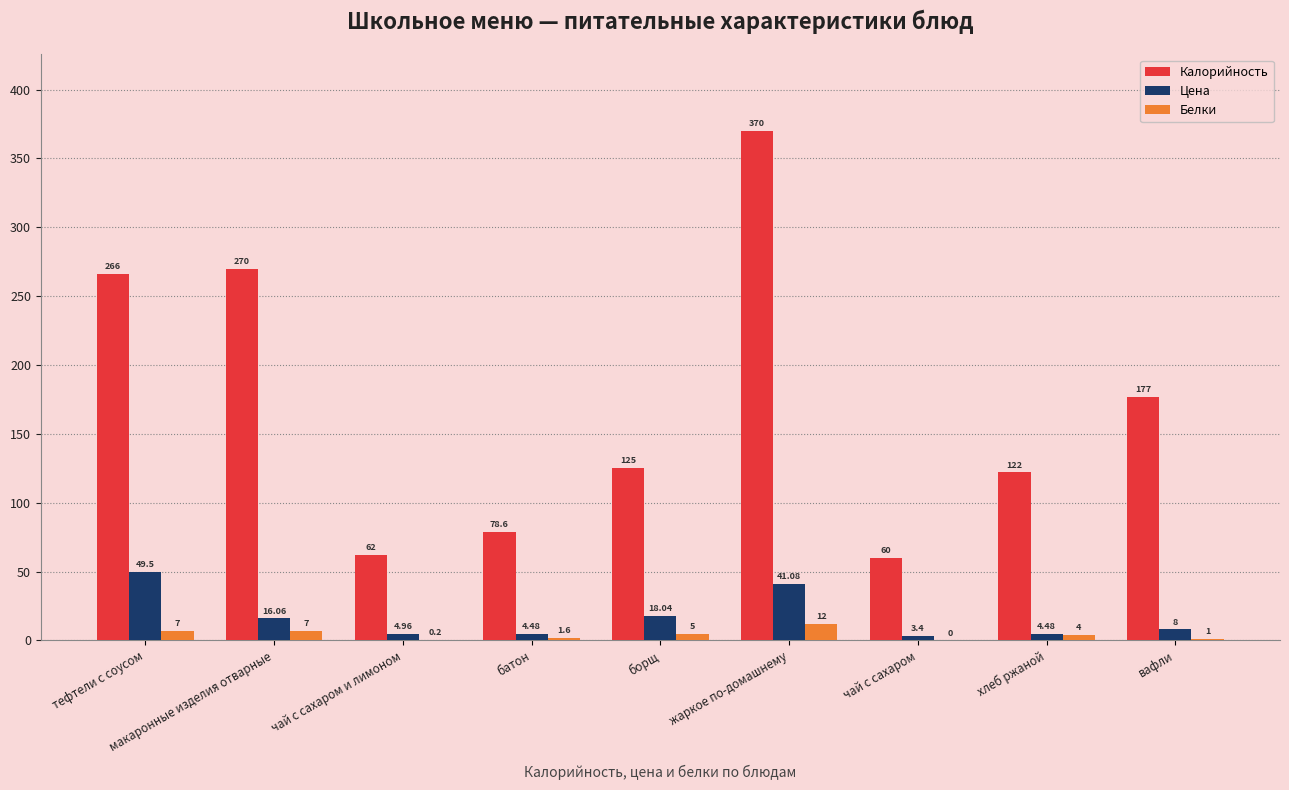

Which series changed the most between чай с сахаром и лимоном and борщ?

Калорийность